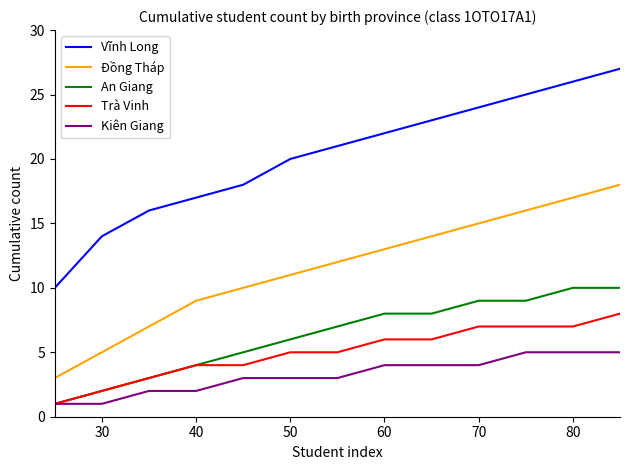

What is the difference between the maximum and minimum values in the Kiên Giang series?

4